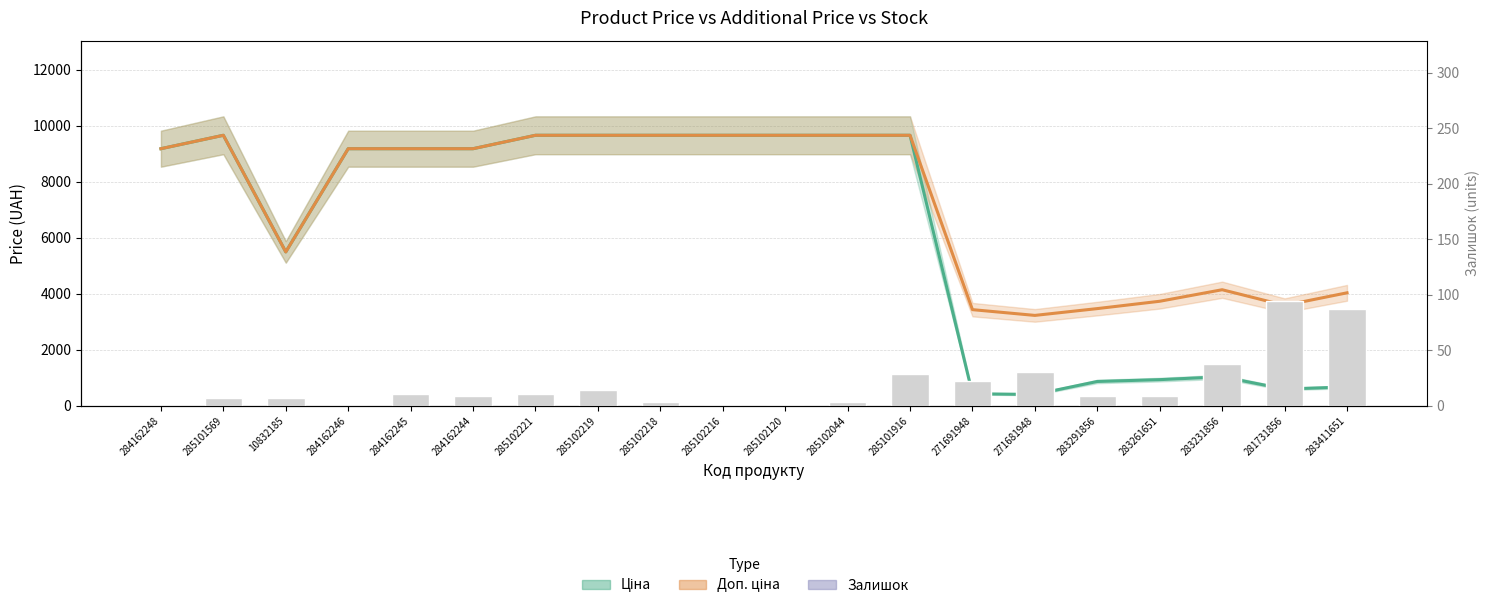

Which series has the widest spread of values?

Ціна